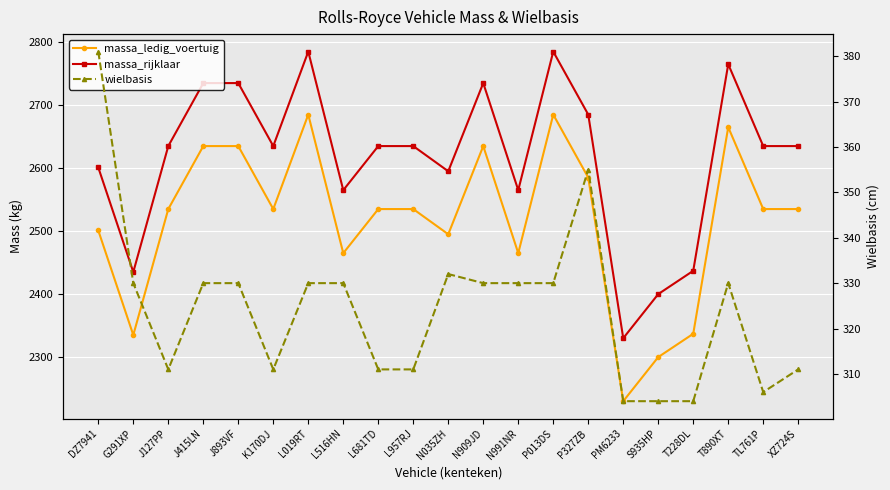

The value of wielbasis at PM6233 is 467. True or false?

False